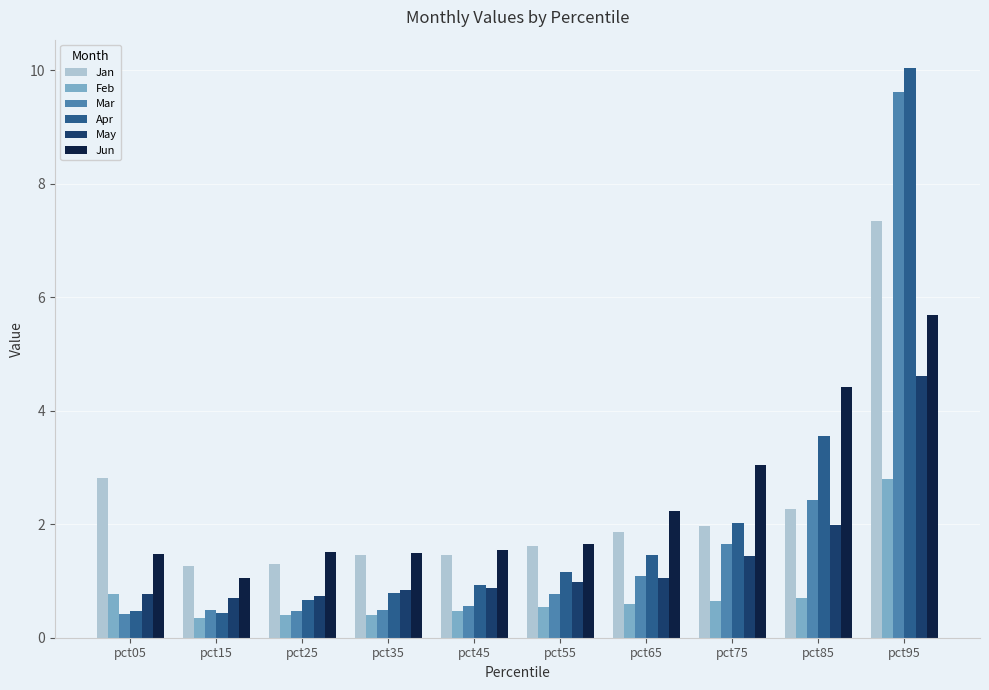

At which category is the sum across all series the highest?

pct95